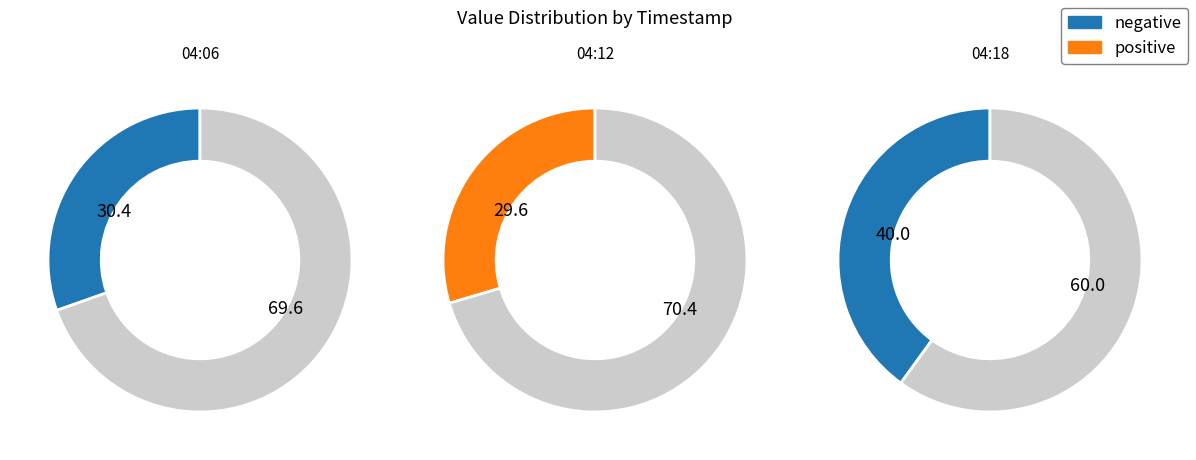

Rank the categories by value from lowest to highest.

2023-05-05T04:12:26.157Z, 2023-05-05T04:06:23.543Z, 2023-05-05T04:18:31.232Z